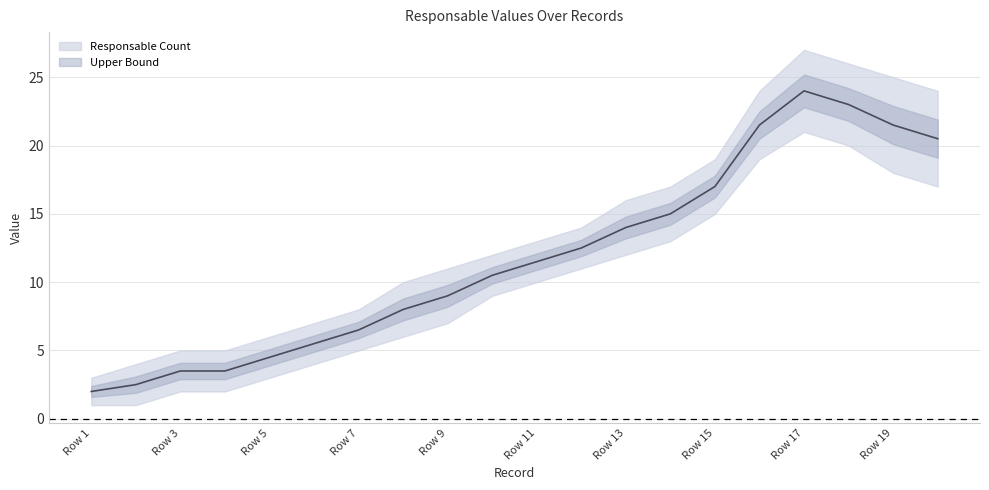

Which has a higher value, Row 6 or Row 15?

Row 15